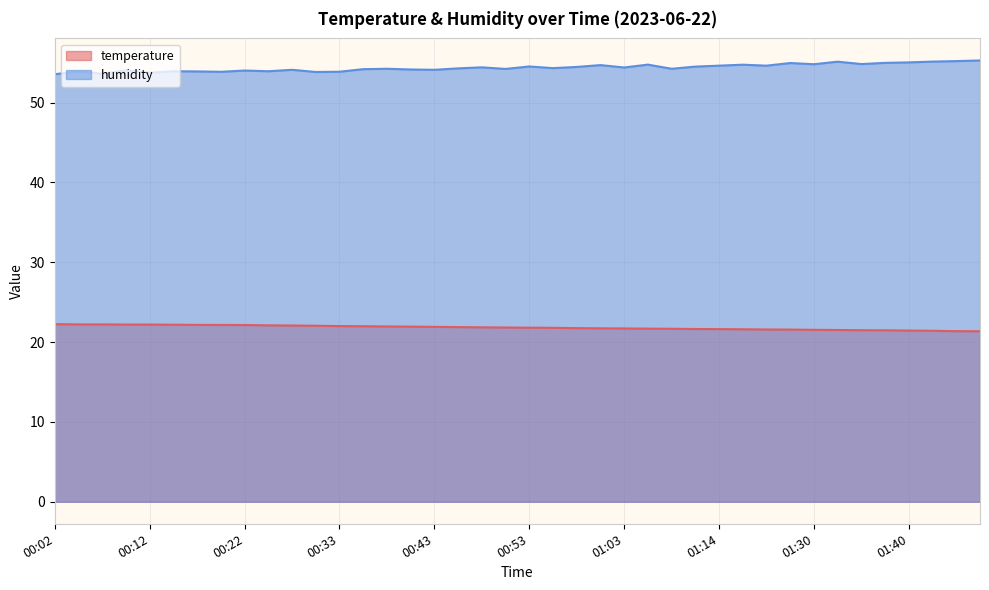

Between 00:35 and 00:43, which is larger?

00:35